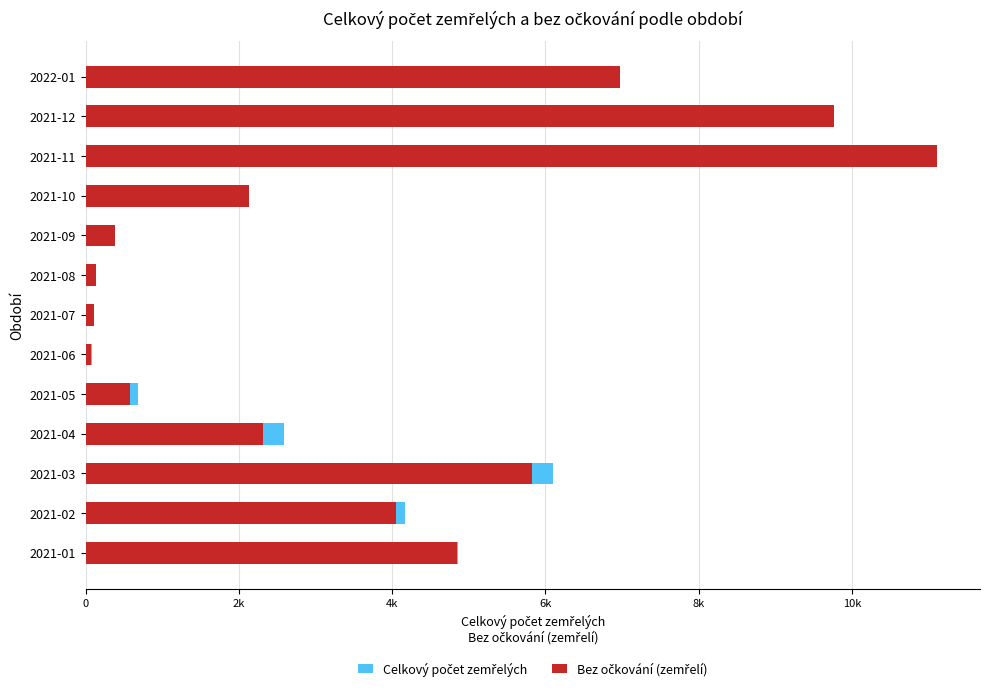

List the series in order of their peak value, highest first.

Bez očkování (zemřelí), Celkový počet zemřelých